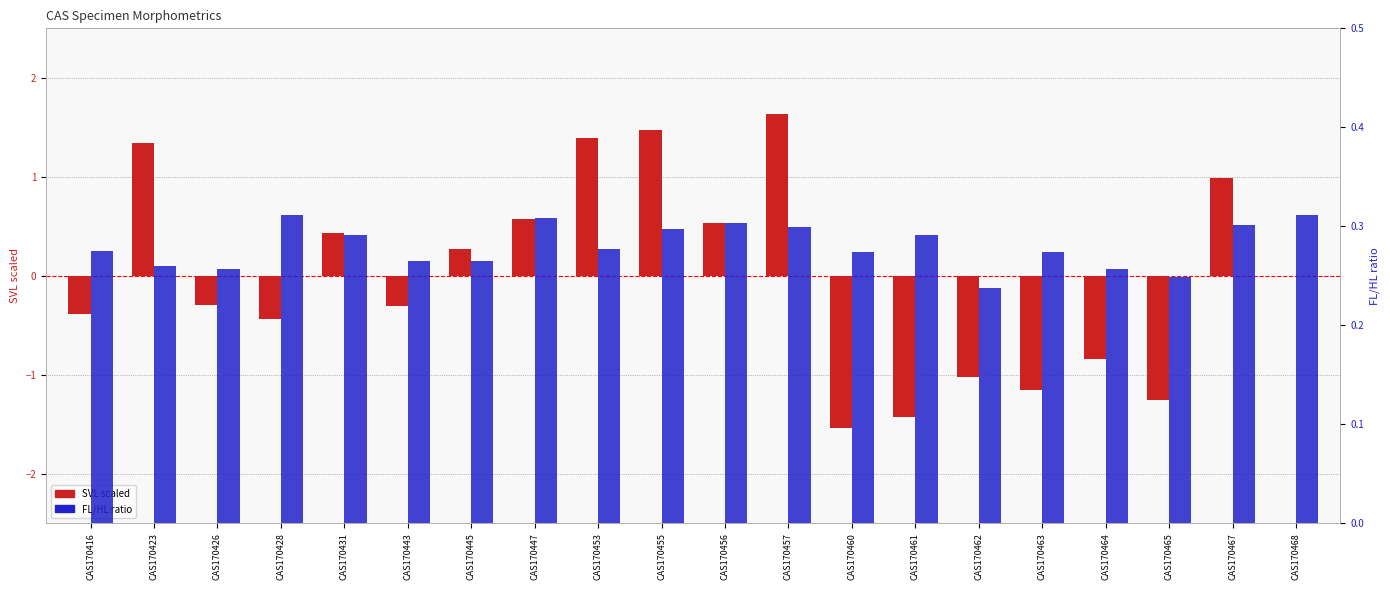

Reading left to right, extract all data points from this chart.

SVL (scaled): -0.4	1.3	-0.3	-0.4	0.4	-0.3	0.3	0.6	1.4	1.5	0.5	1.6	-1.5	-1.4	-1.0	-1.2	-0.8	-1.3	1.0	-0.0
FL/HL ratio: 0.3	0.3	0.3	0.3	0.3	0.3	0.3	0.3	0.3	0.3	0.3	0.3	0.3	0.3	0.2	0.3	0.3	0.2	0.3	0.3